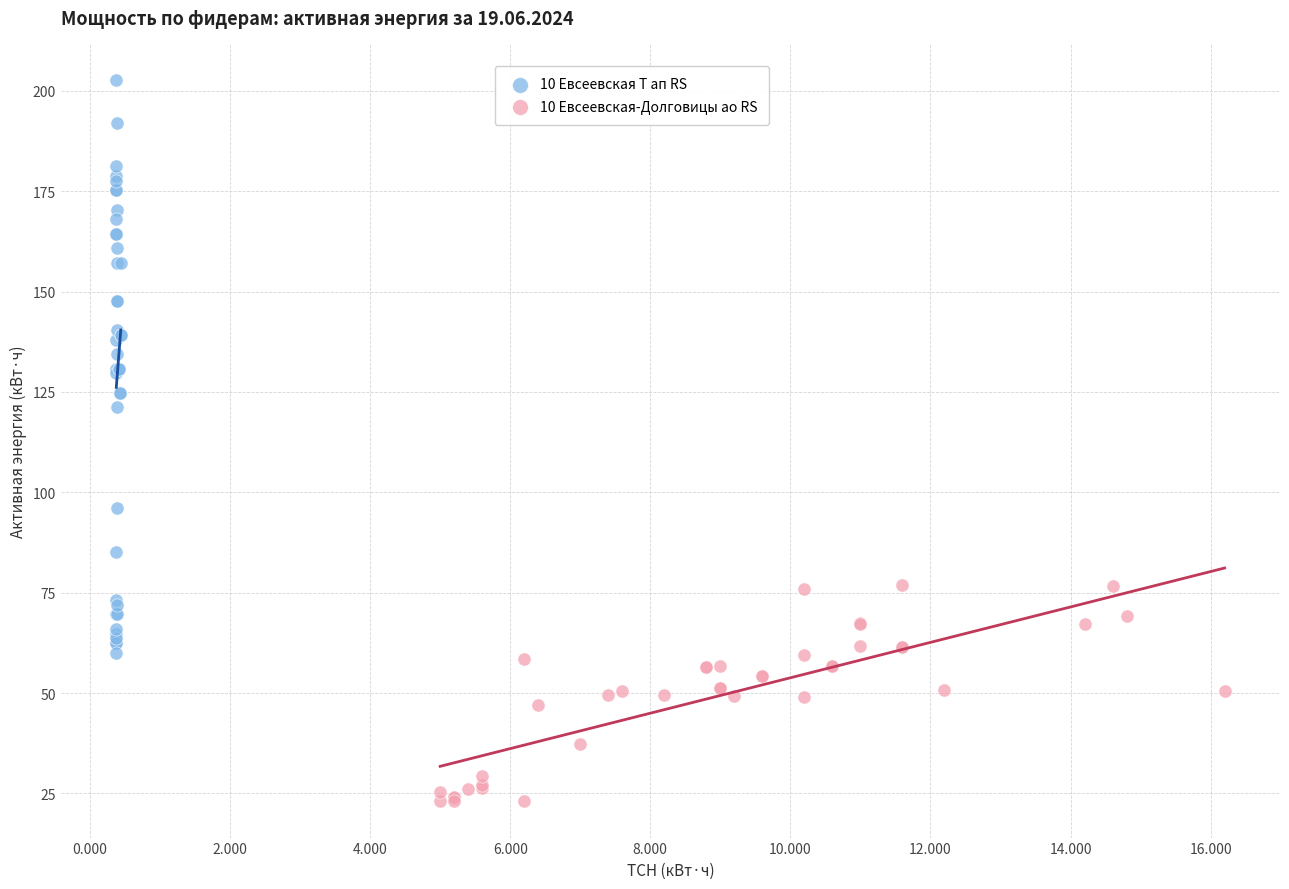

Which series has the largest Y range (max minus min)?

10 Евсеевская Т ап RS